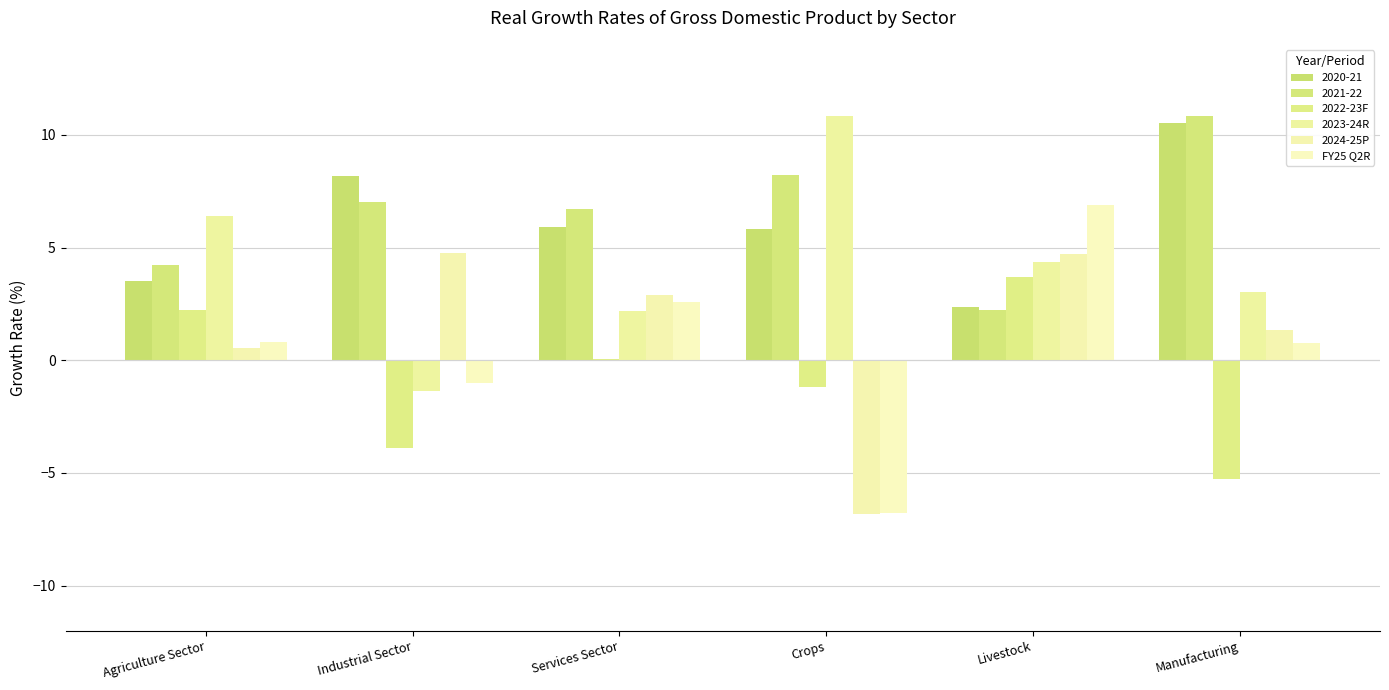

How many categories are shown in the chart?

6